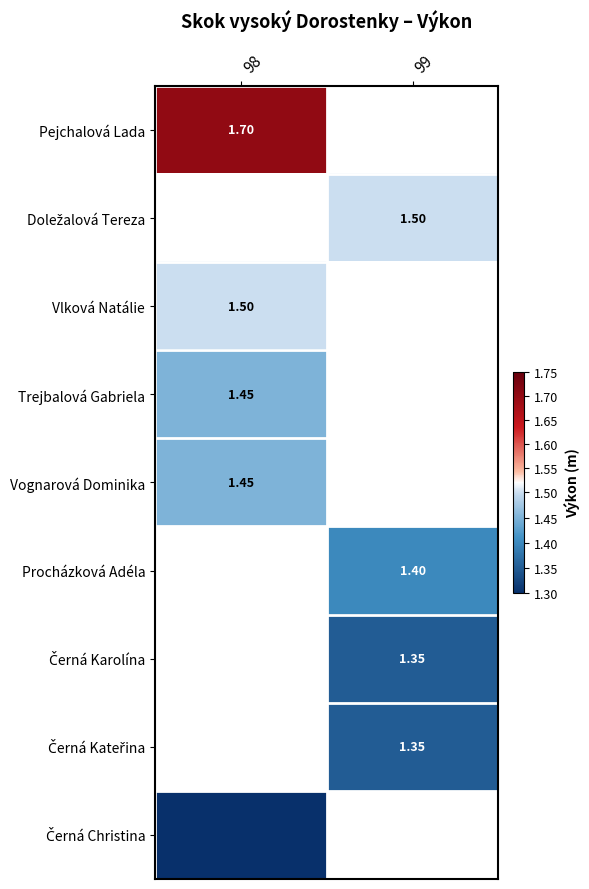

Count the number of data series in this chart.

9